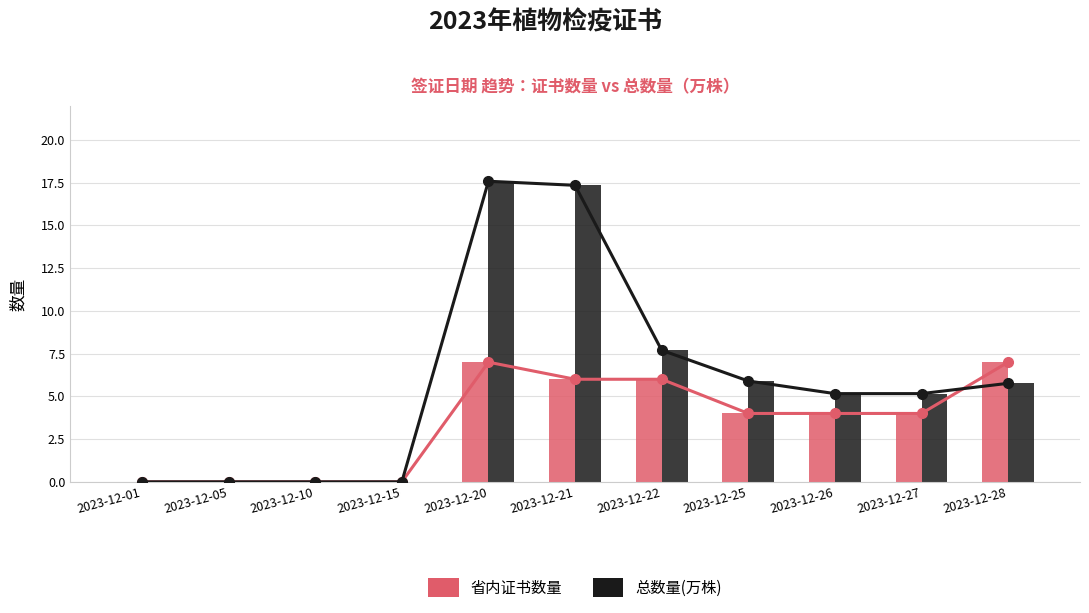

How many data points does each series have?

11